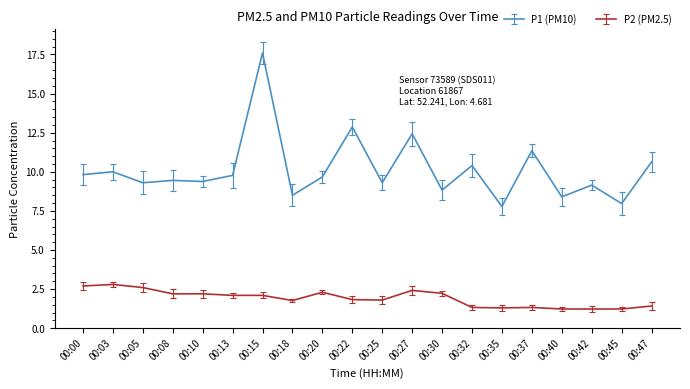

The P1 (PM10) series shows 9.4 at 00:10. True or false?

True